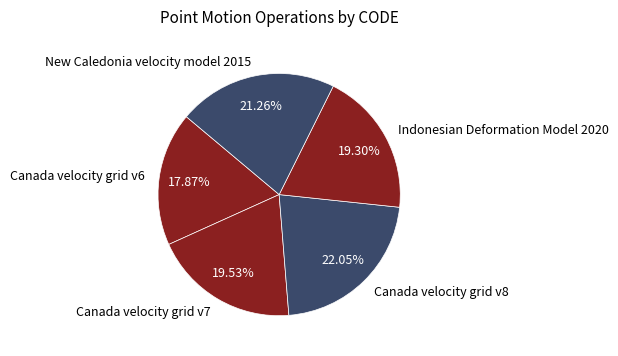

Which category has the smallest portion of the pie?

Canada velocity grid v6